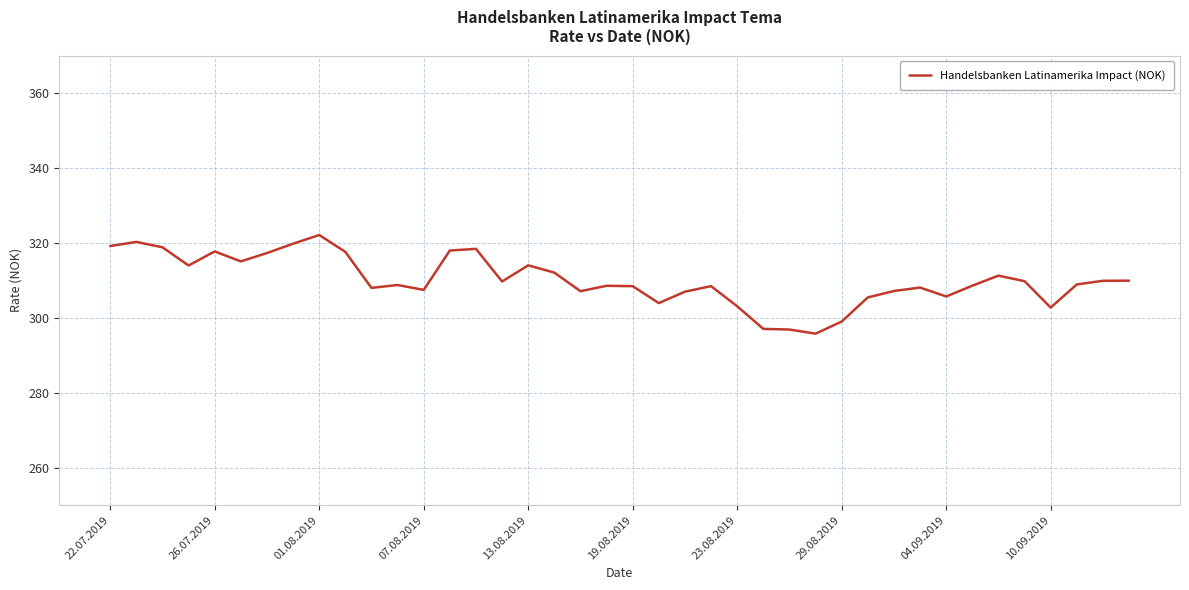

What is the difference between the maximum and second lowest values?

25.2